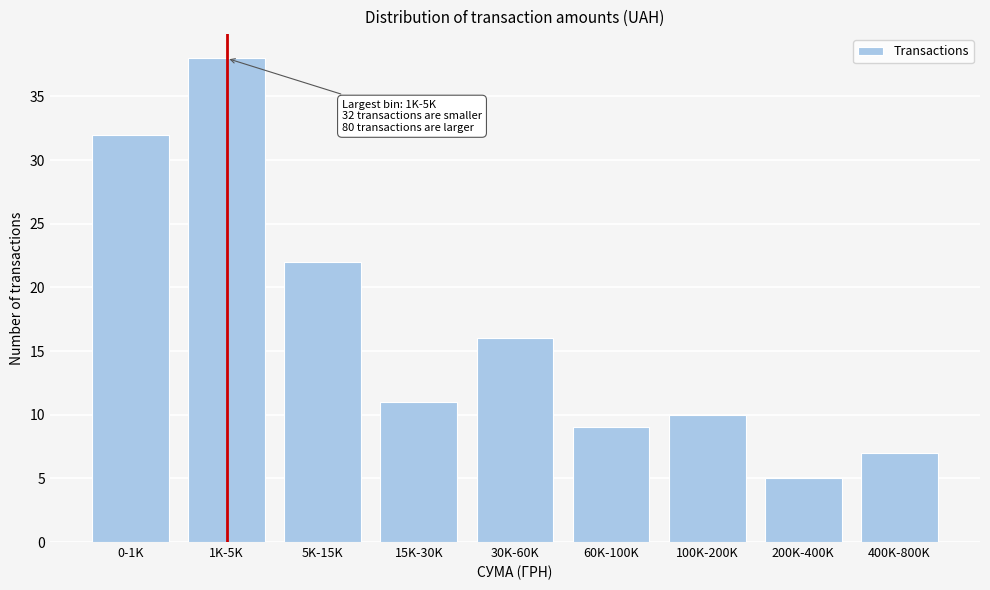

Reading left to right, what are all the values shown in this chart?

0-1K=32	1K-5K=38	5K-15K=22	15K-30K=11	30K-60K=16	60K-100K=9	100K-200K=10	200K-400K=5	400K-800K=7